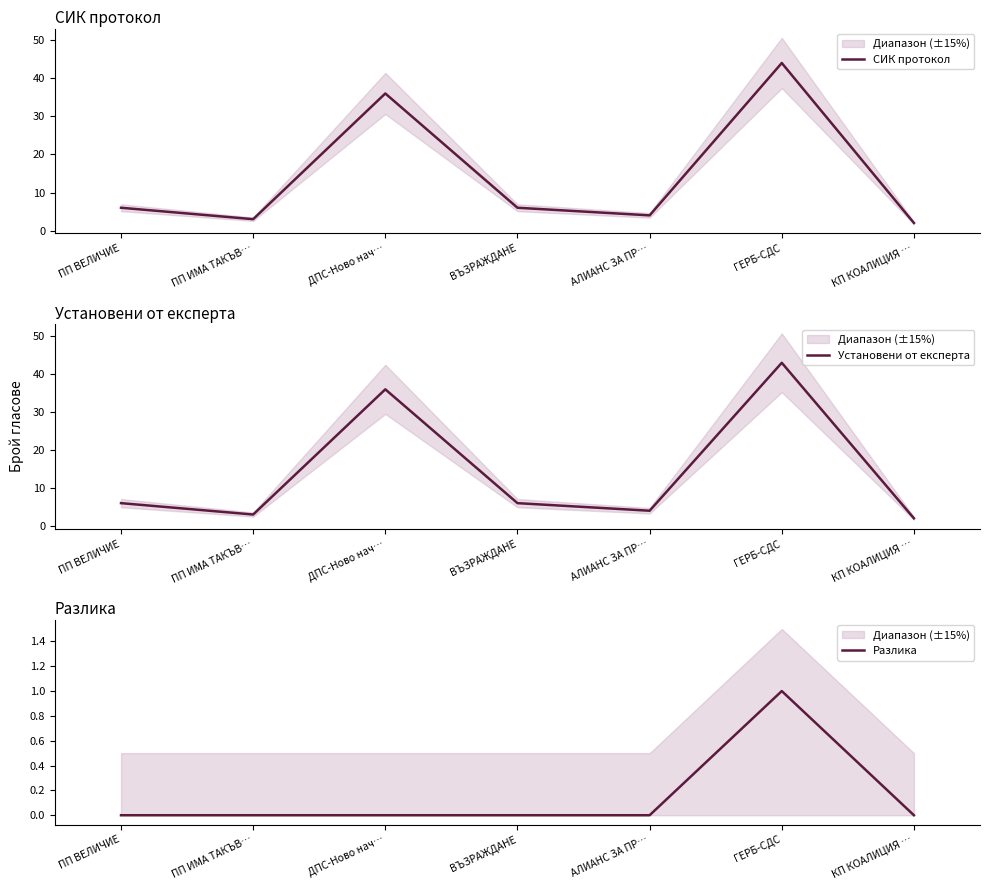

At which category is the sum across all series the highest?

ГЕРБ-СДС